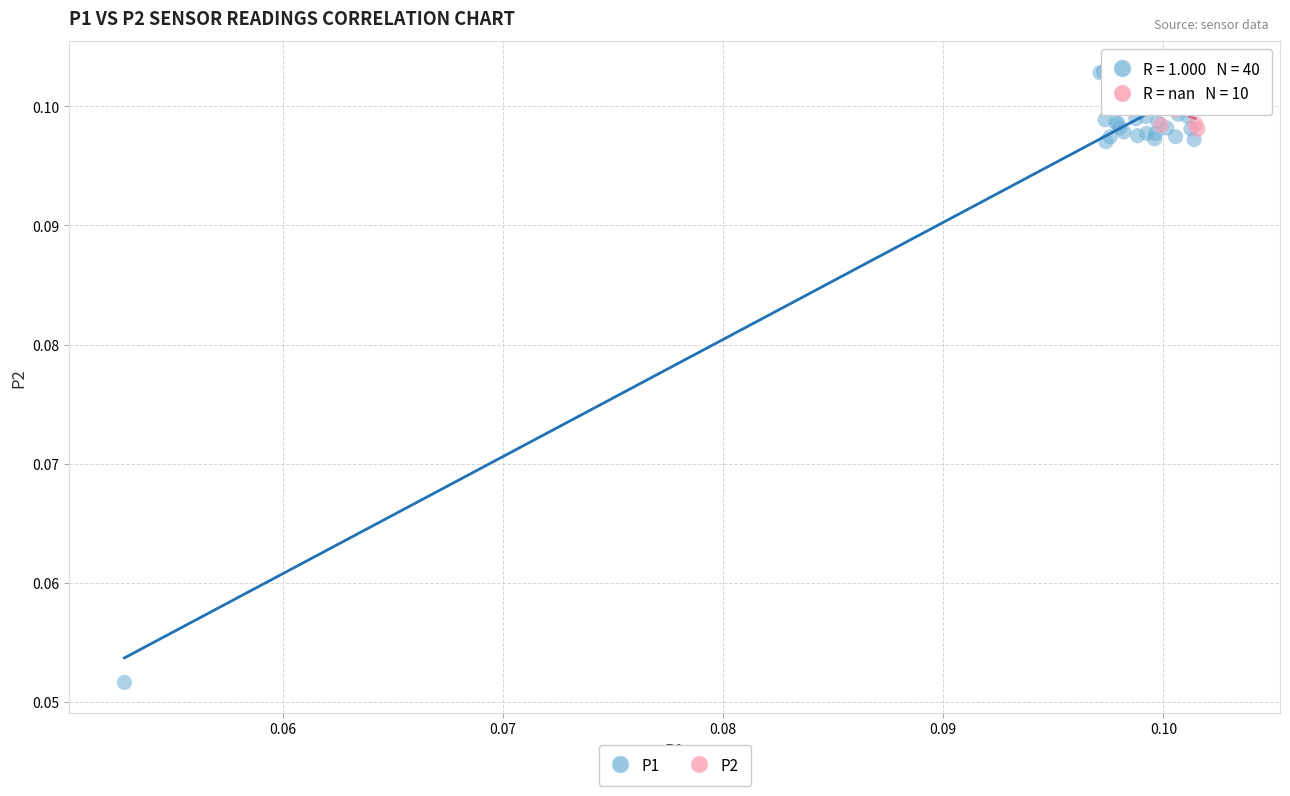

Which series contains the lowest Y value?

P1